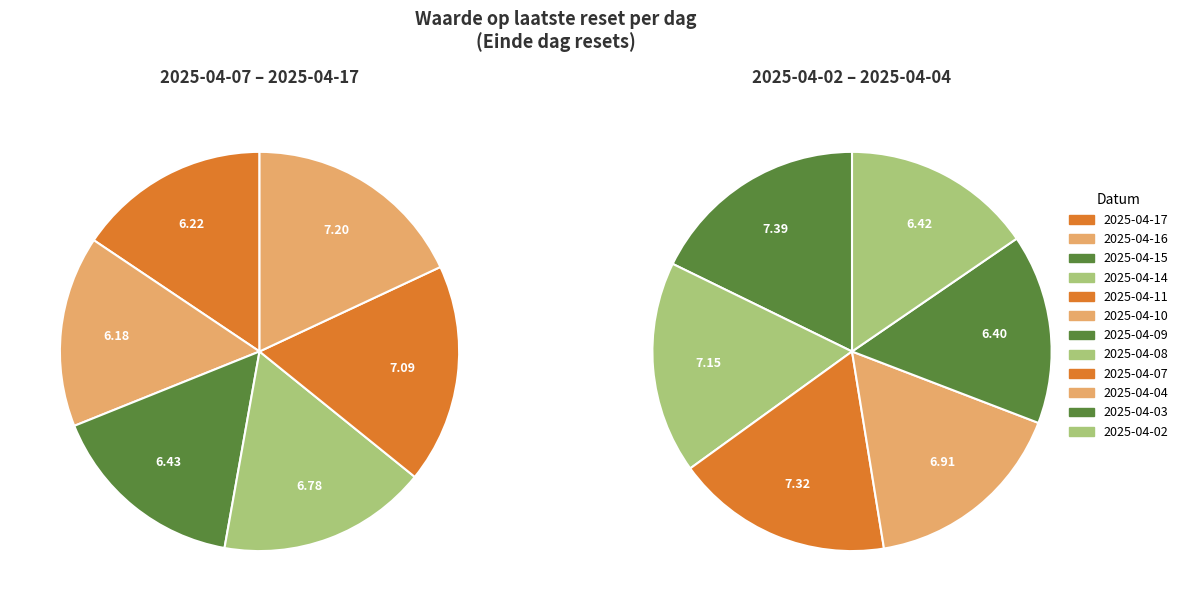

How many segments does this pie chart have?

12